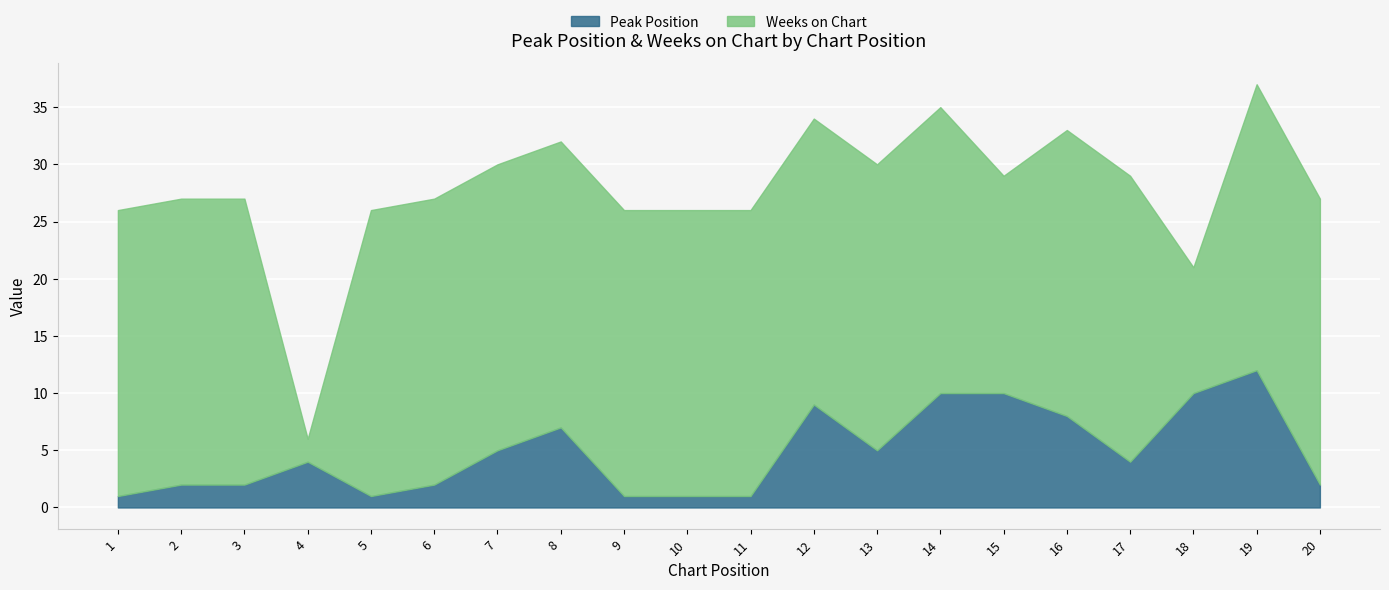

Rank the categories by Weeks on Chart value from highest to lowest.

1, 2, 3, 5, 6, 7, 8, 9, 10, 11, 12, 13, 14, 16, 17, 19, 20, 15, 18, 4